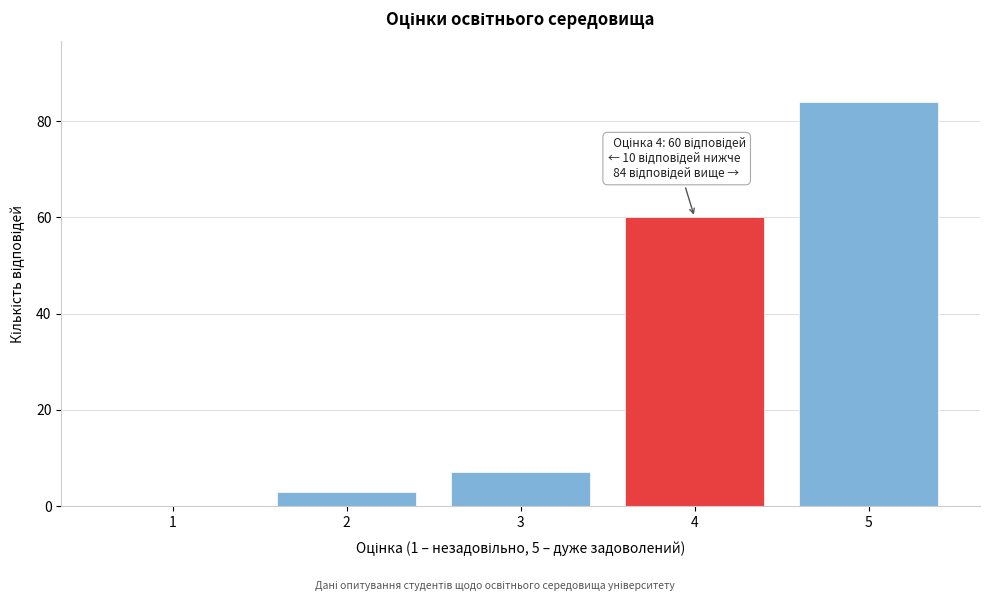

Reading left to right, list all the values displayed in this chart.

1=0	2=3	3=7	4=60	5=84